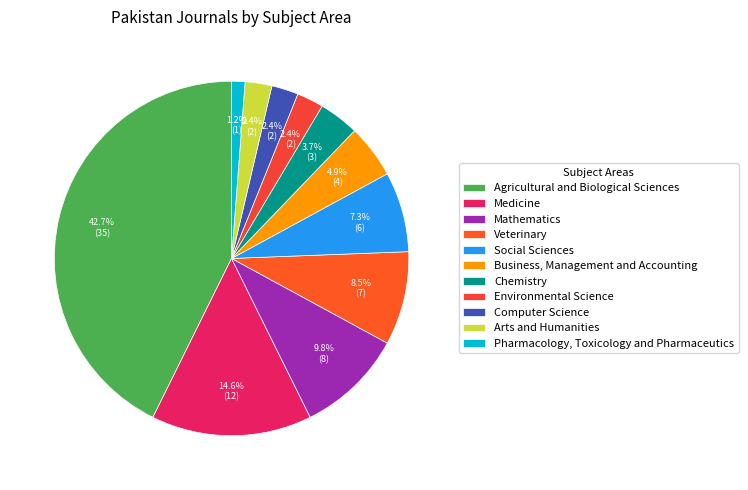

How many slices are in this pie chart?

11